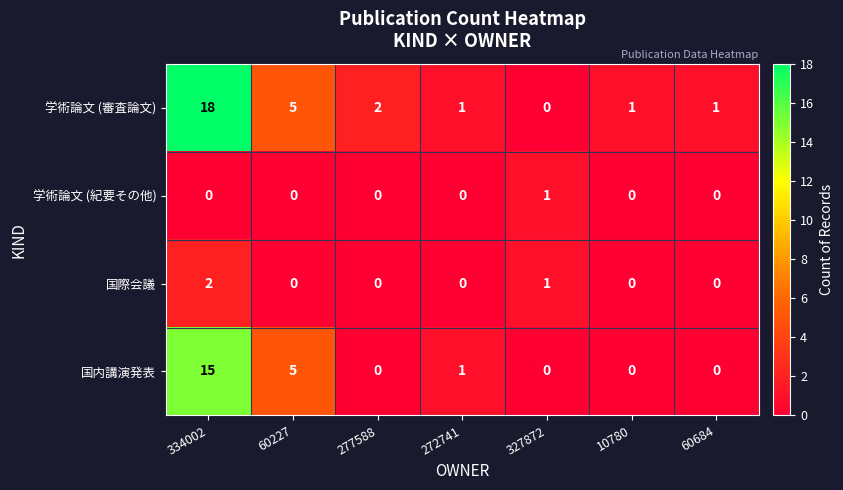

At 334002, list the series in order from smallest to largest.

学術論文 (紀要その他), 国際会議, 国内講演発表, 学術論文 (審査論文)